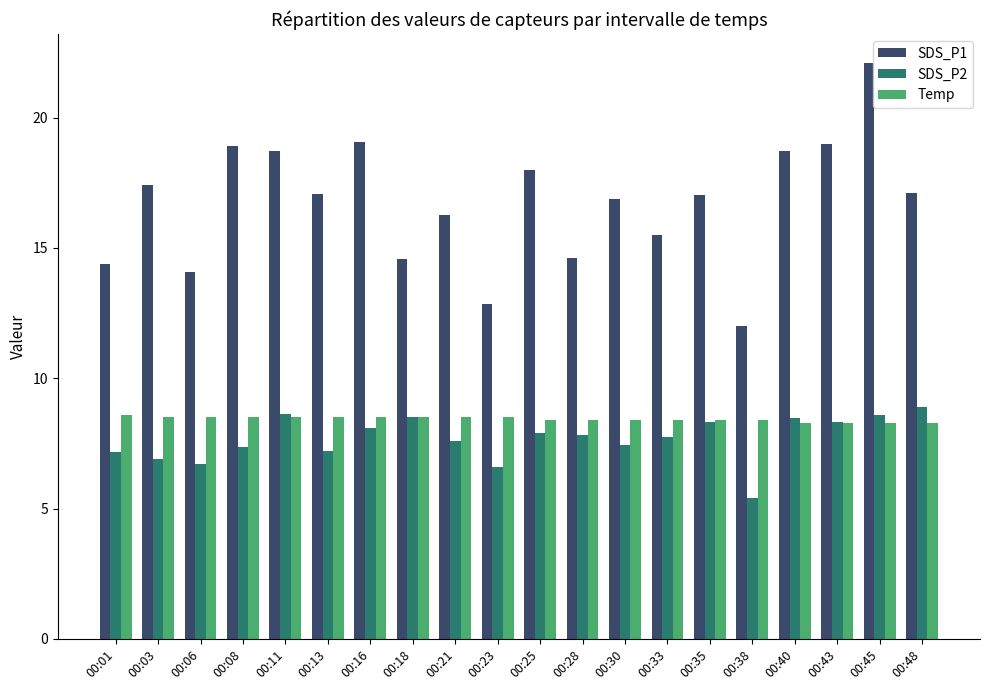

What value does the SDS_P1 series have at 00:23?

12.8